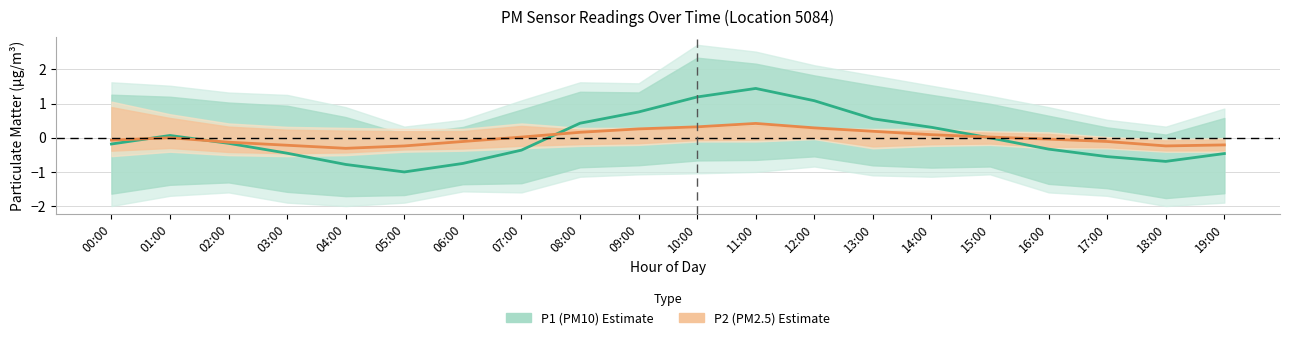

Where is the first local minimum for P2 (PM2.5)?

04:00